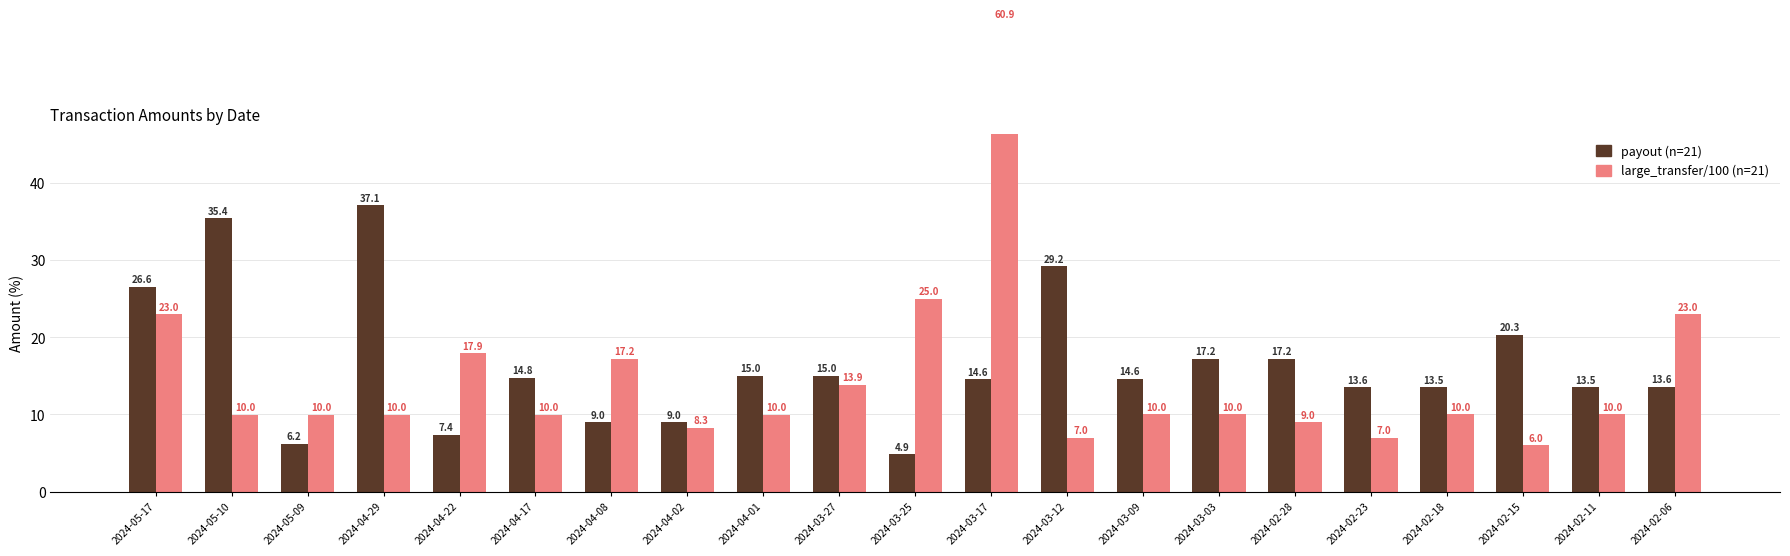

What is the sum of all large_transfer (/100) values?

308.1